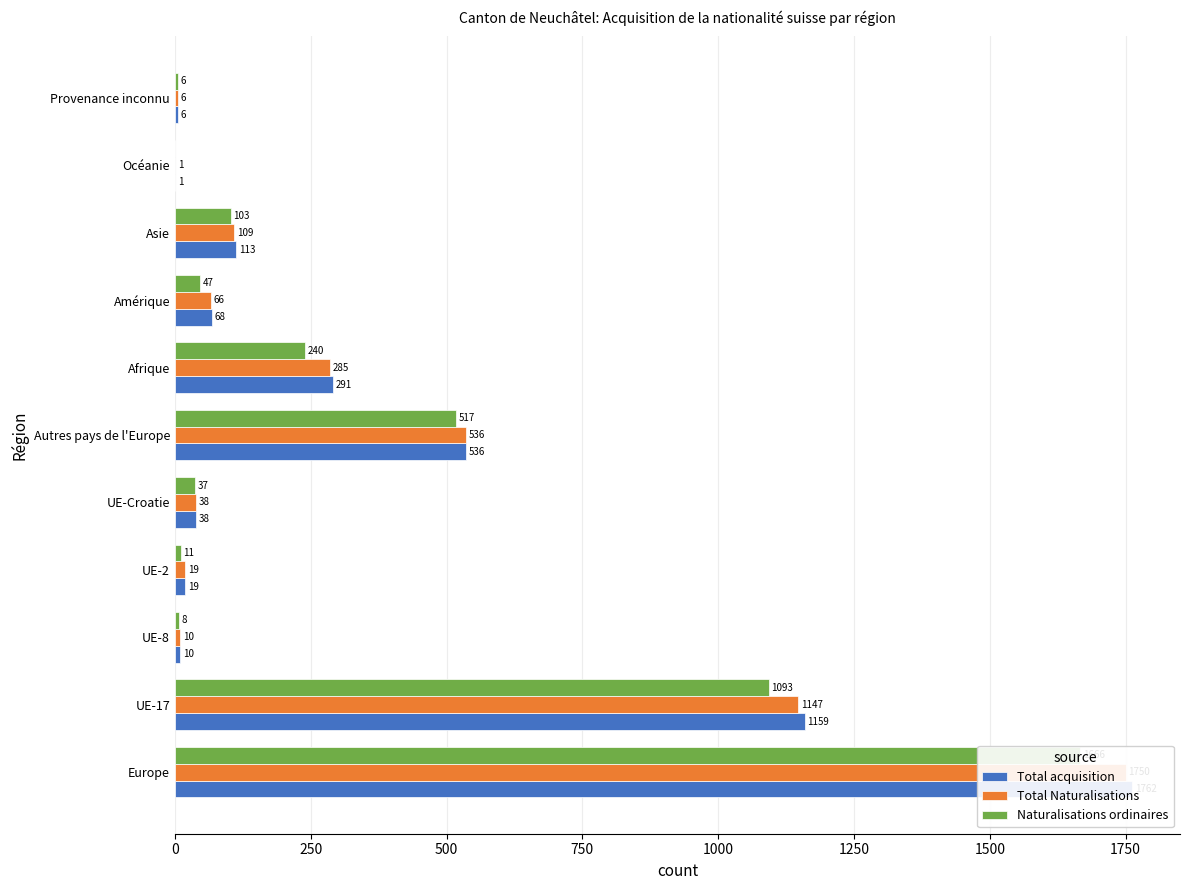

What is the minimum value for Total Naturalisations?

1